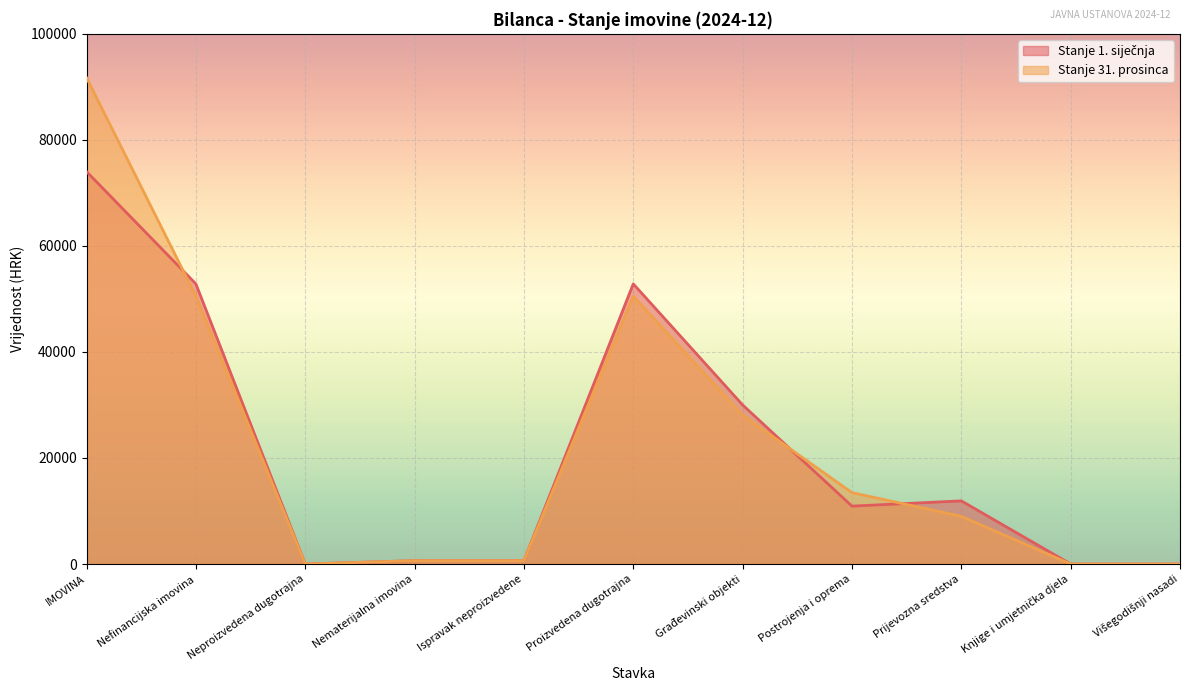

What is the sum of the Stanje 1. siječnja values at Postrojenja i oprema and Proizvedena dugotrajna?

63761.2